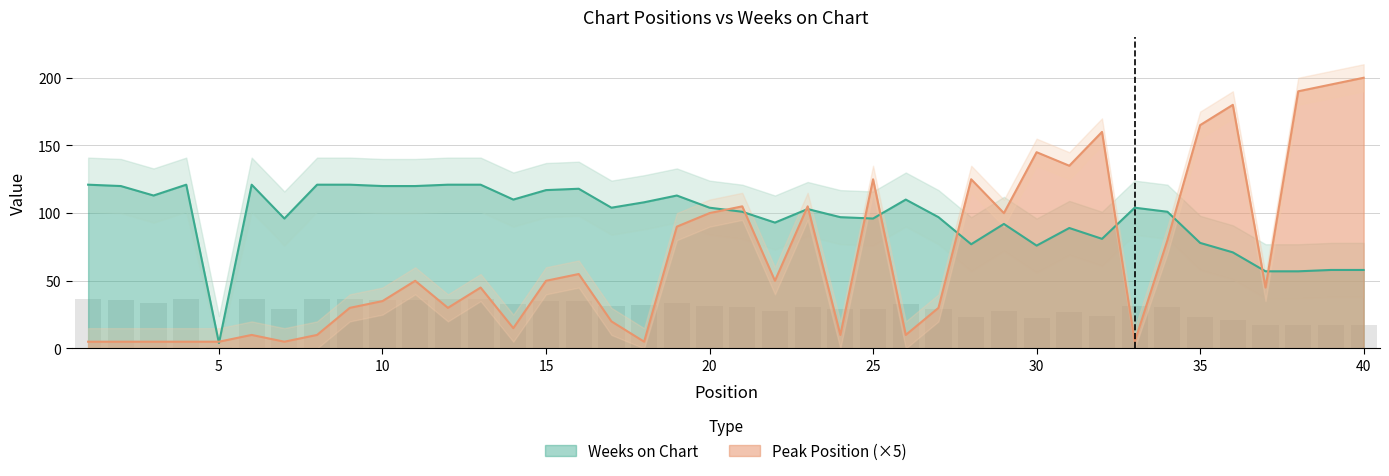

What is the value of the Weeks on Chart bar at the 22nd from the left?

93